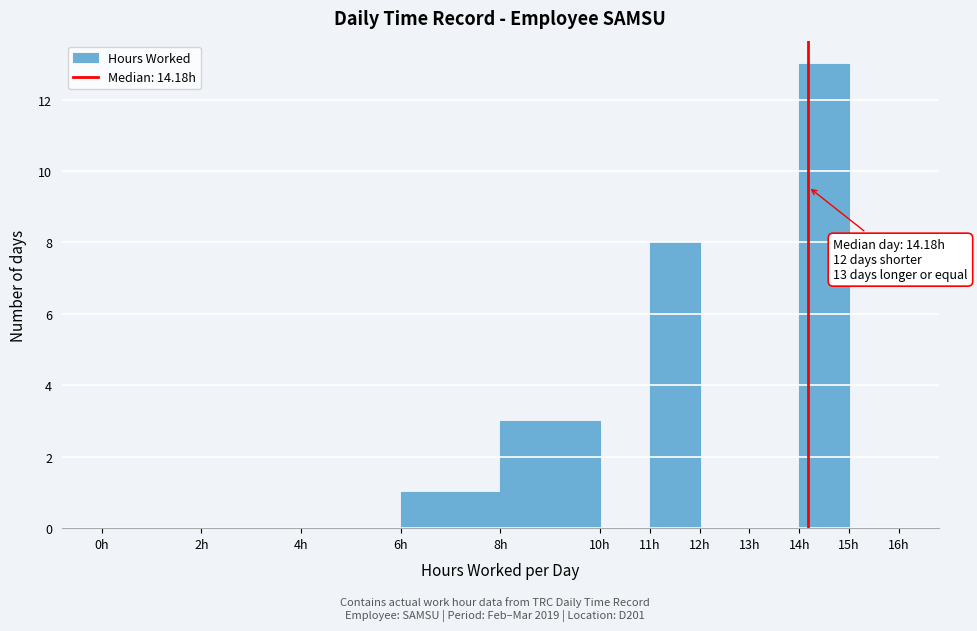

Which range on the x-axis has the tallest bar?

14 to 15